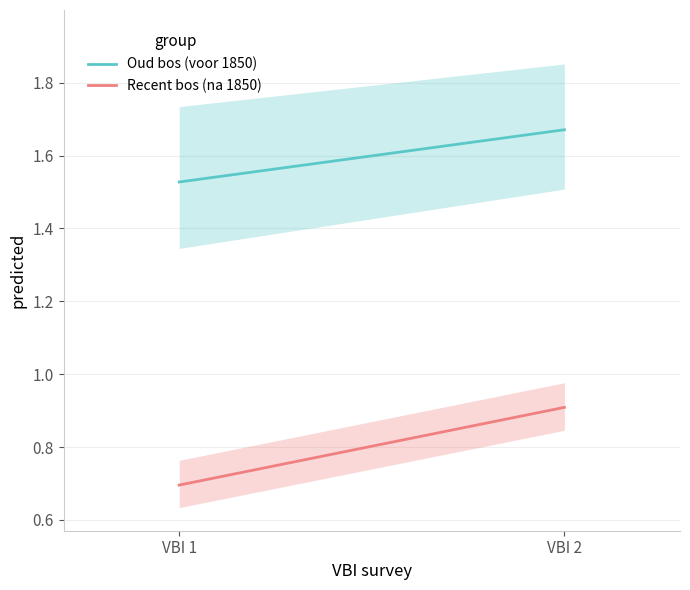

Rank the series at VBI 2 from lowest to highest value.

Recent bos (na 1850), Oud bos (voor 1850)